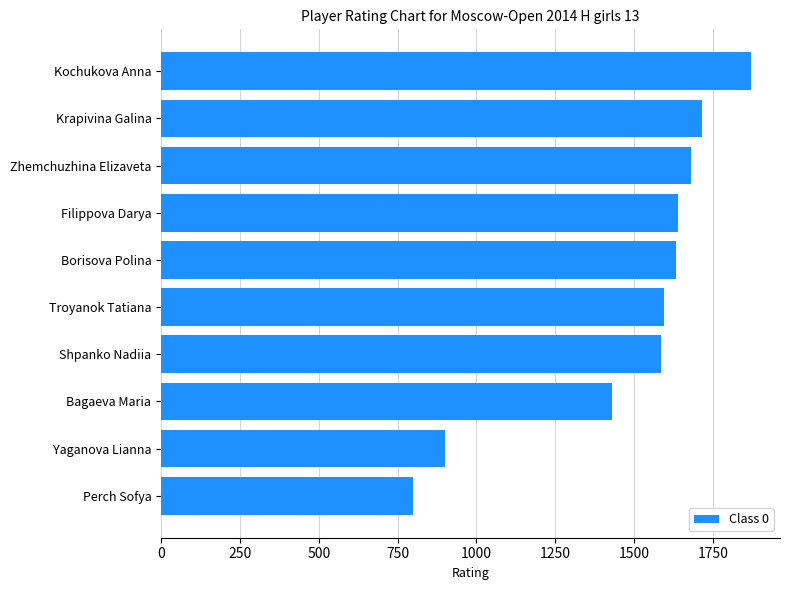

What value does the data have at Filippova Darya, to the nearest 10?

1640